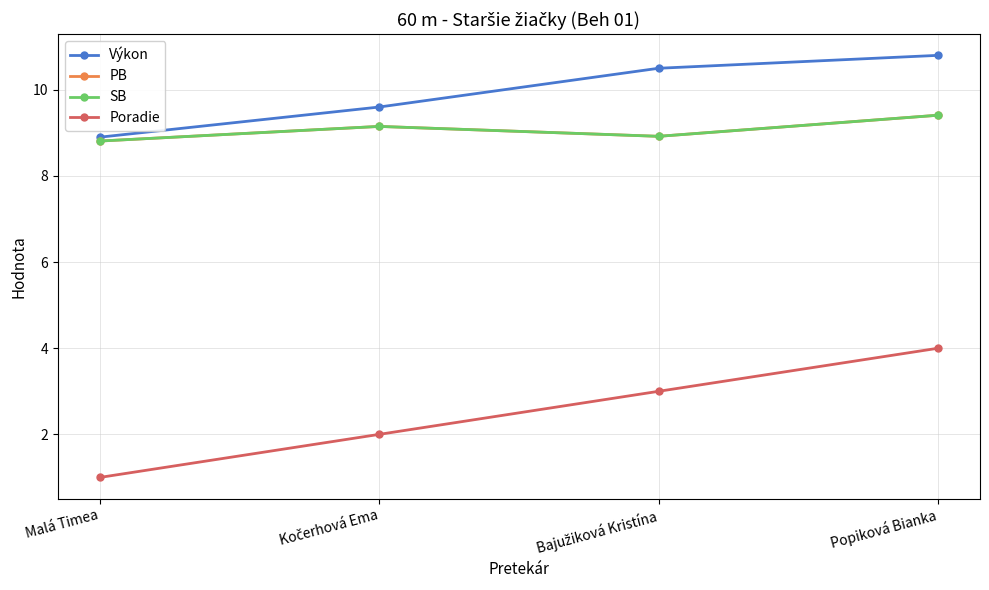

What is the label of the 1st point from the left?

Malá Timea